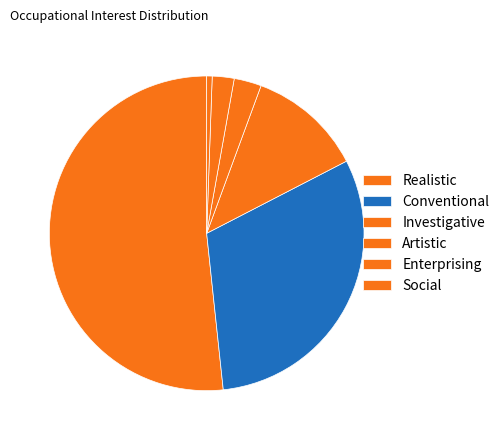

To the nearest percent, what percentage of the pie is Conventional?

31%